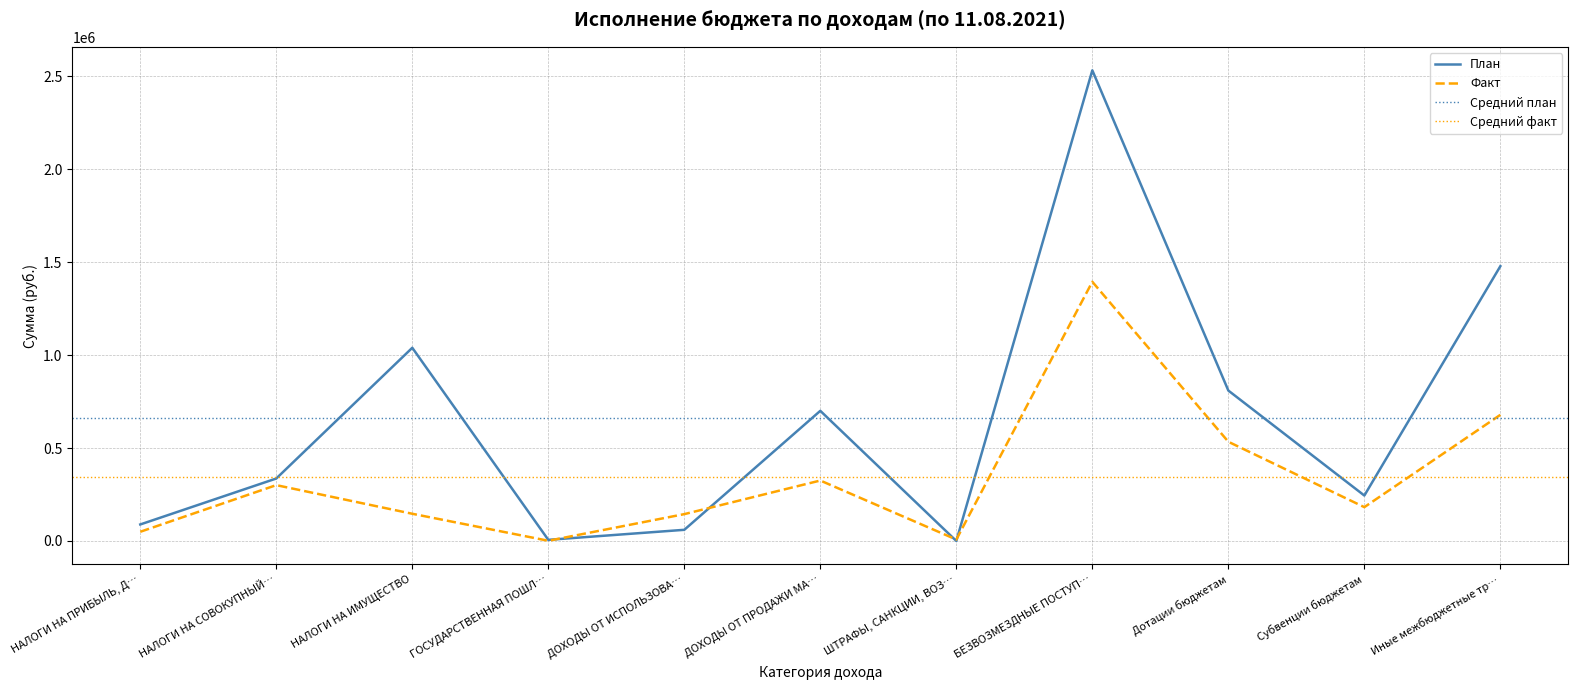

Is the value of Факт at Иные межбюджетные тр… greater than the value of План at НАЛОГИ НА ИМУЩЕСТВО?

No